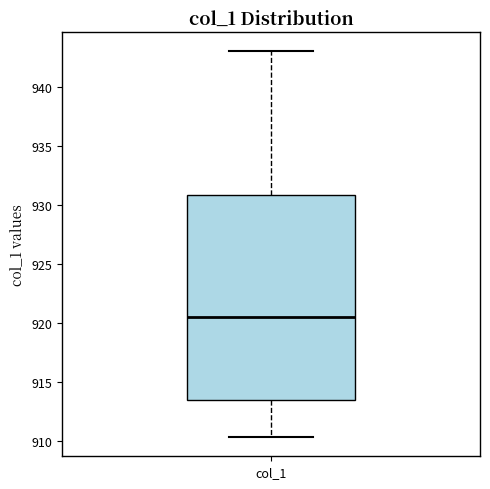

Read this box plot against the y-axis: the position of the median line, the range covered by the box, and the ends of both whiskers. The values are not printed on the chart, so give them approximately, as read against the axis.

median 920.5, box 913.5 to 931.0, whiskers 910.5 to 943.0